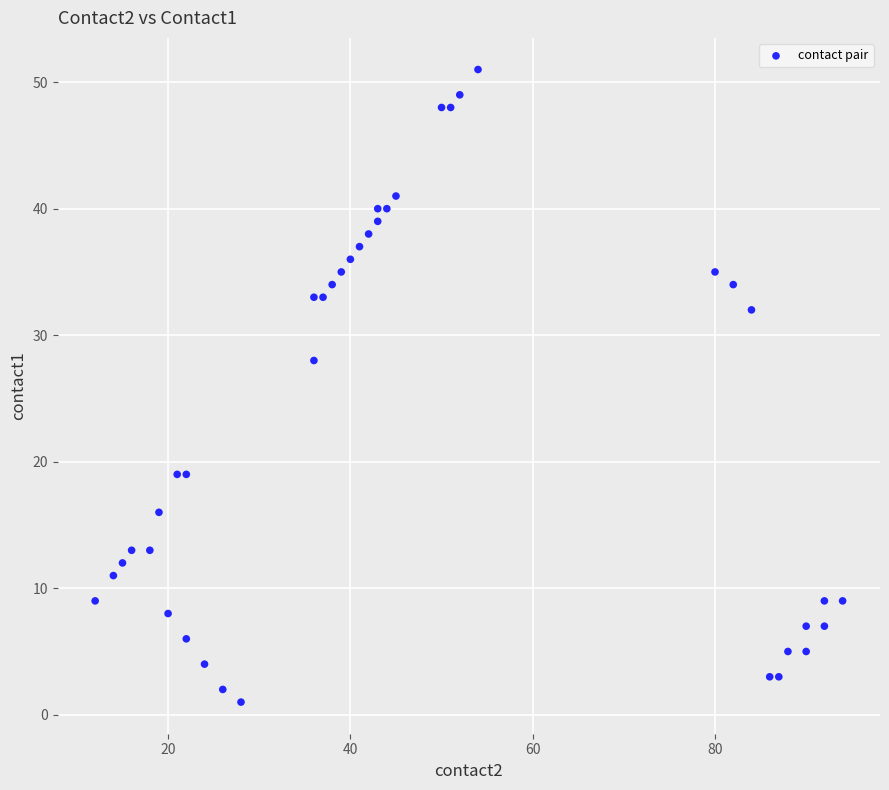

What Y value in the scatter plot is closest to 26?

28